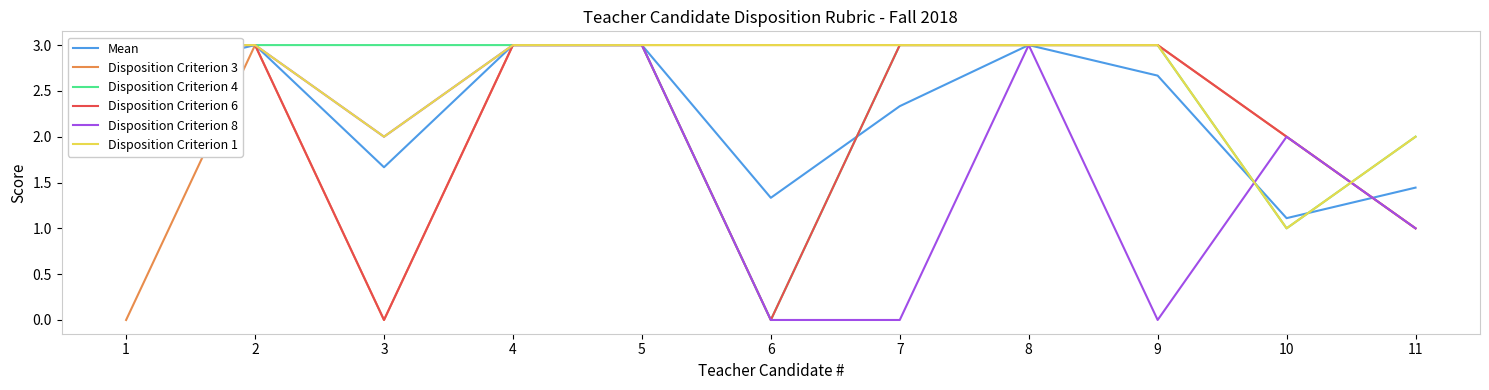

True or false: Mean has more than 1 interior local peaks.

True